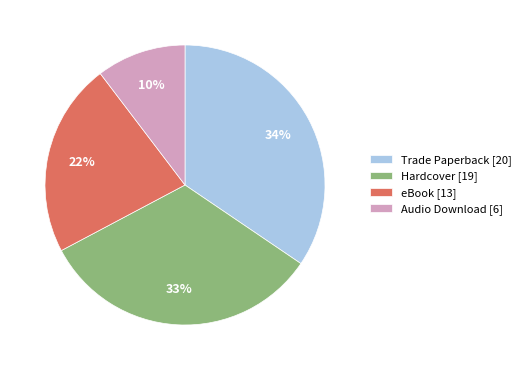

To the nearest percent, what percentage of the pie is eBook?

22%